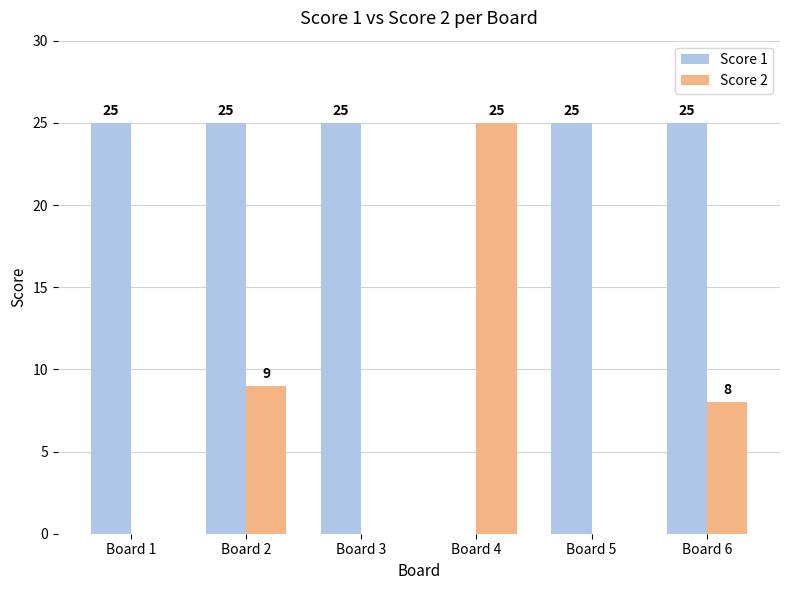

Reading left to right, what are all the values shown in this chart?

Score 1: Board 1=25	Board 2=25	Board 3=25	Board 4=0	Board 5=25	Board 6=25
Score 2: Board 1=0	Board 2=9	Board 3=0	Board 4=25	Board 5=0	Board 6=8